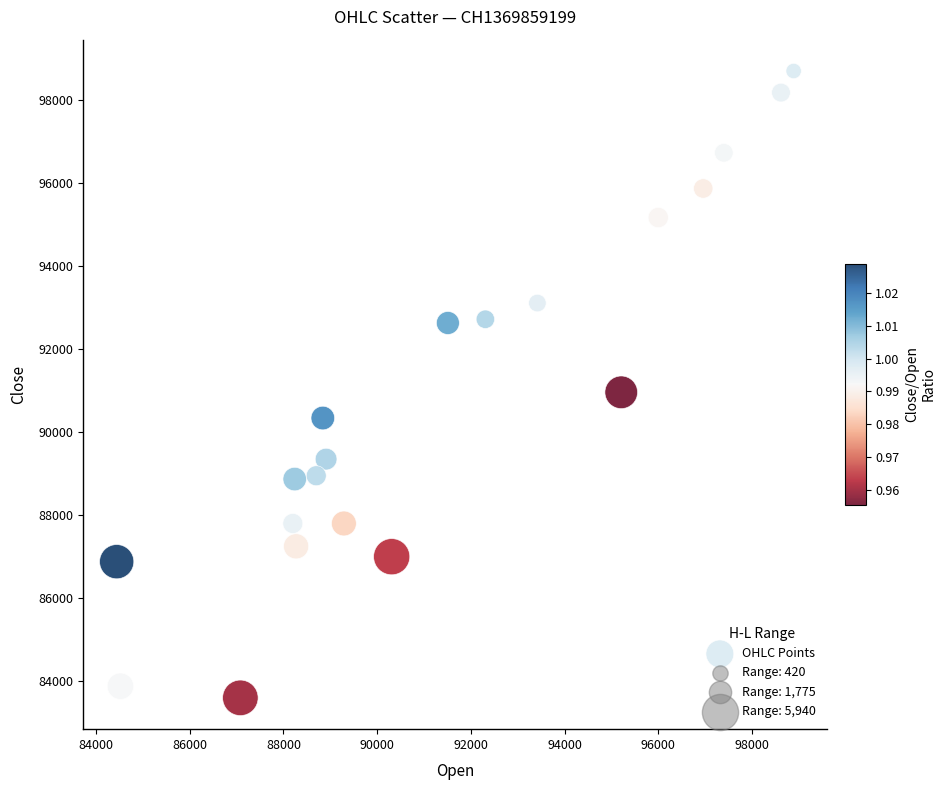

What is the range of Y values (max minus min)?

15100